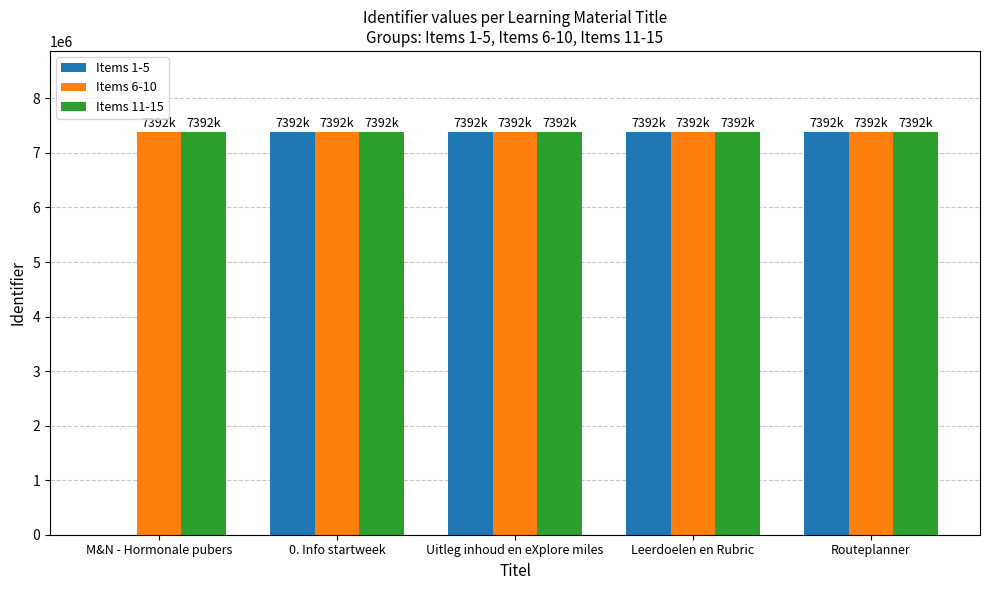

Is it true that Items 6-10 equals 7391556 at Routeplanner?

True